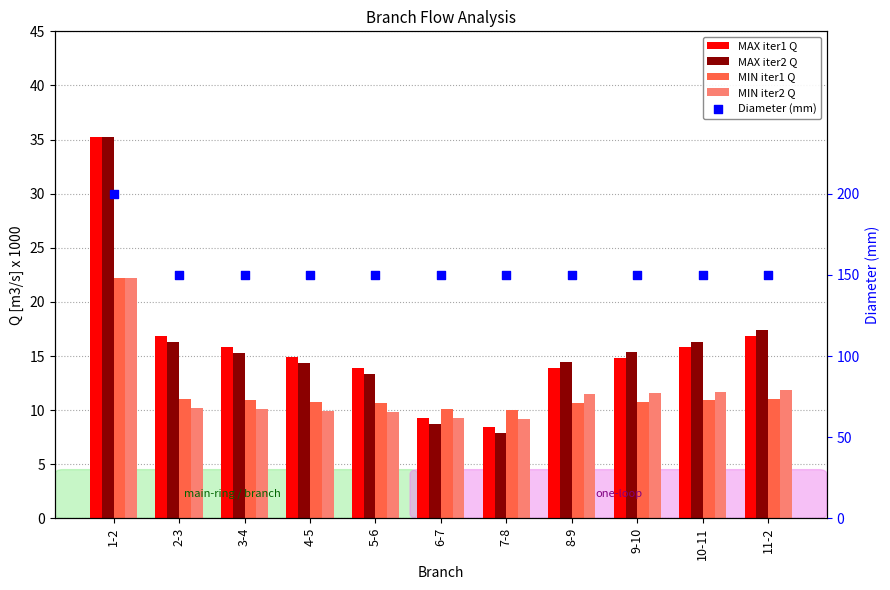

Is the value of MIN iter2 Q at 3-4 greater than the value of MIN iter1 Q at 11-2?

No